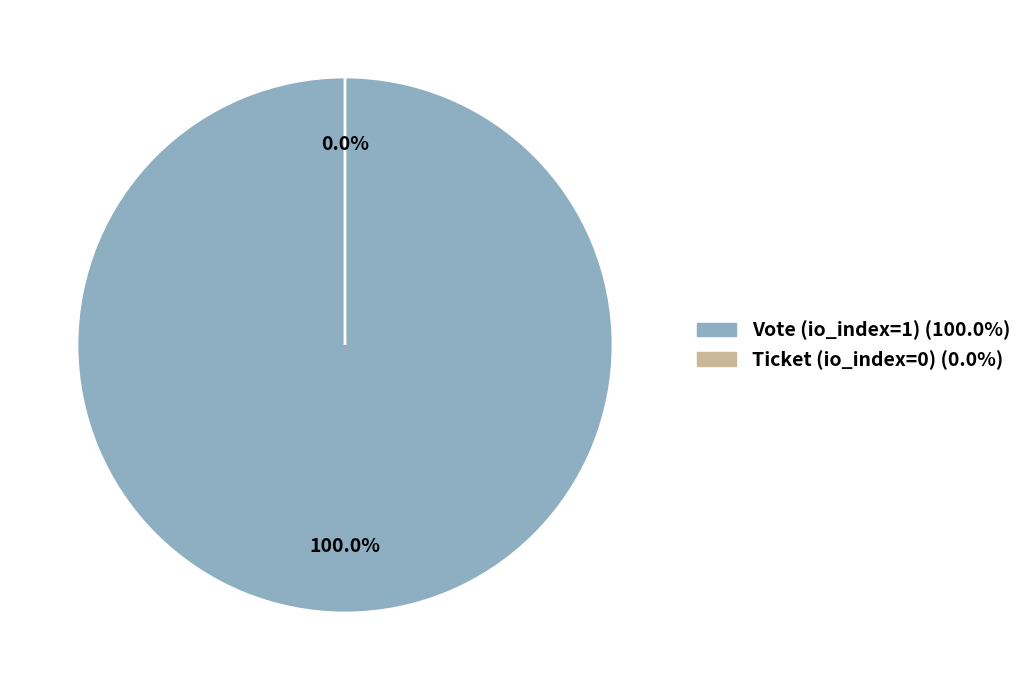

To the nearest percent, what is the difference between the Ticket (io_index=0) and Vote (io_index=1) slice percentages?

100%